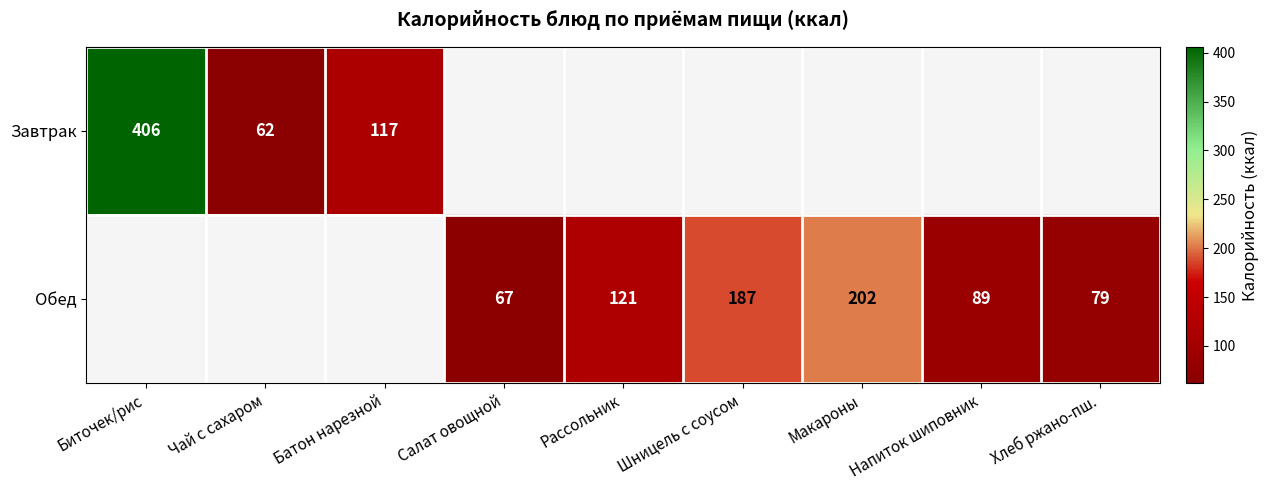

What is the sum of the Обед values at Макароны and Салат овощной?

269